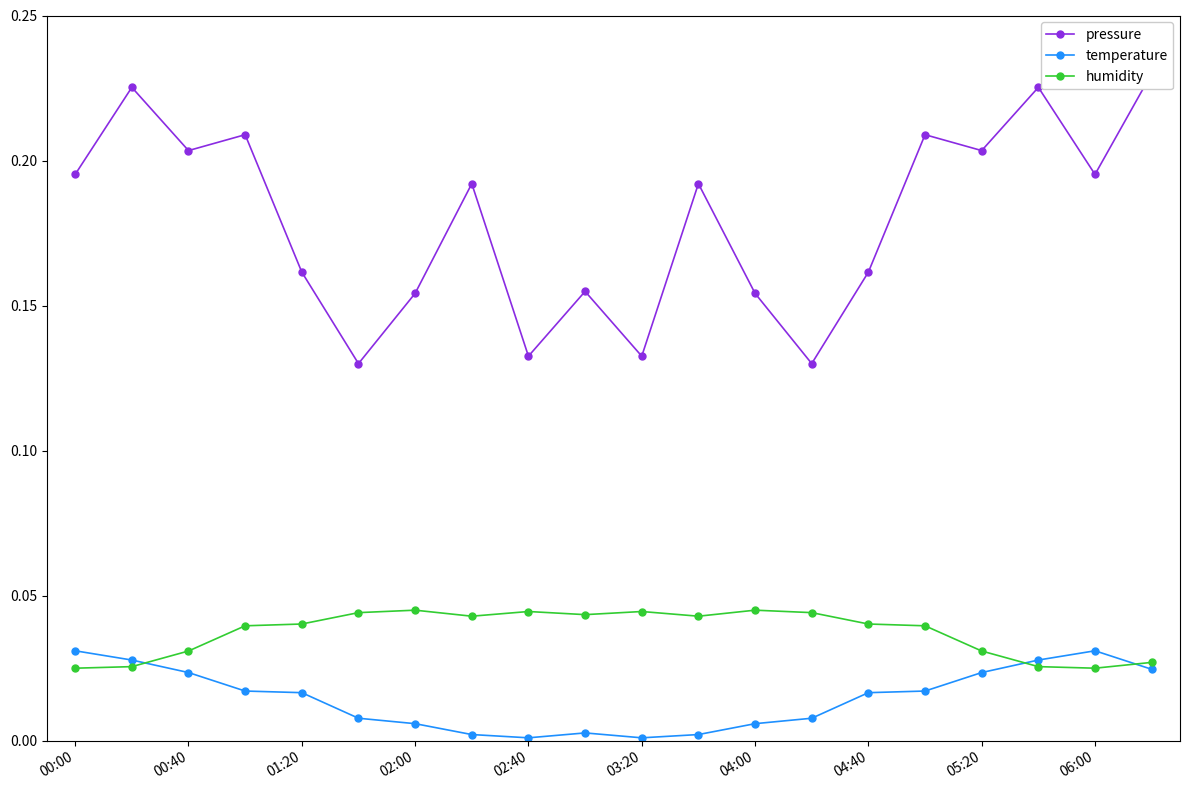

True or false: temperature has more than 1 interior local peaks.

True